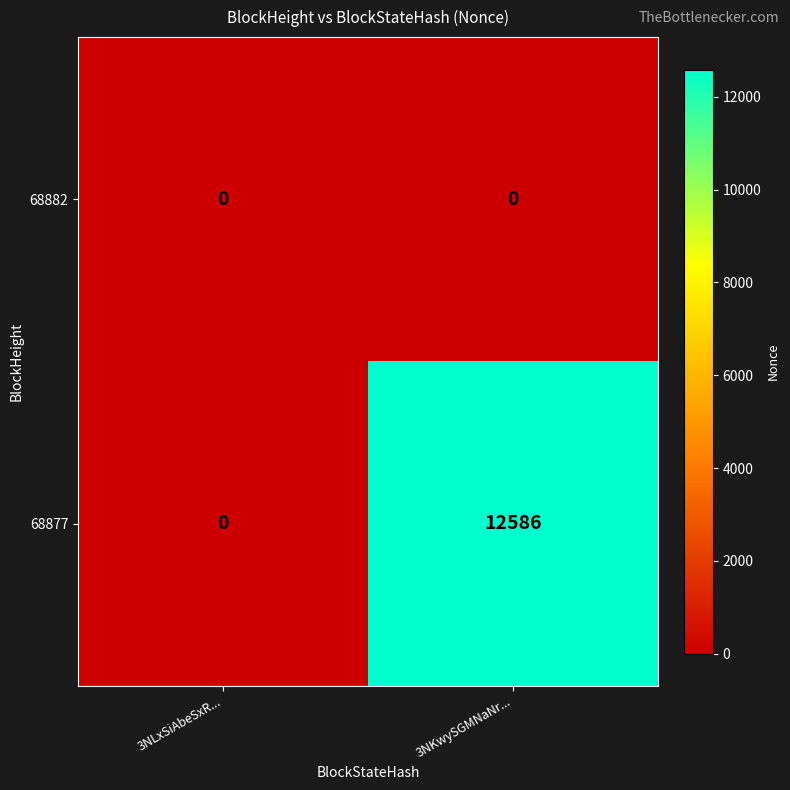

Which series has the largest range (max minus min)?

68877